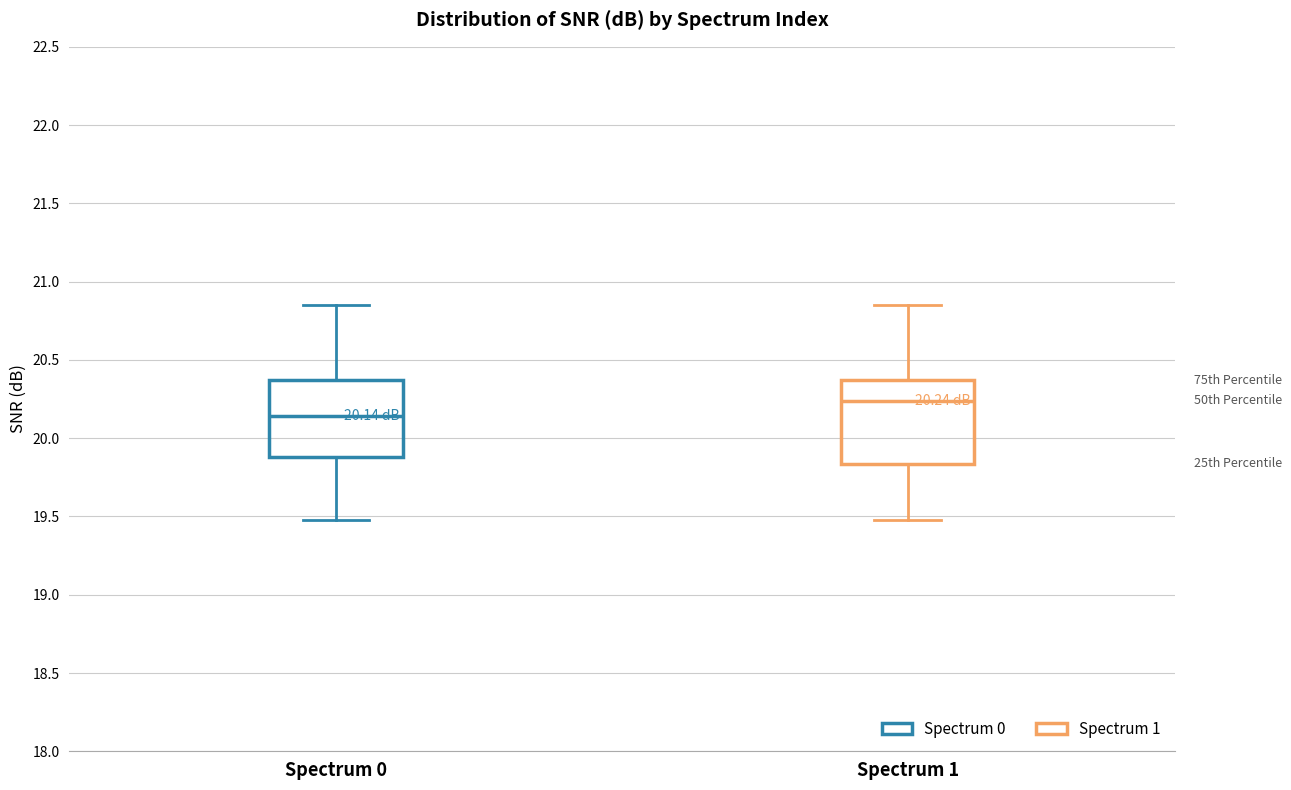

Which box has the lowest median line?

Spectrum 0